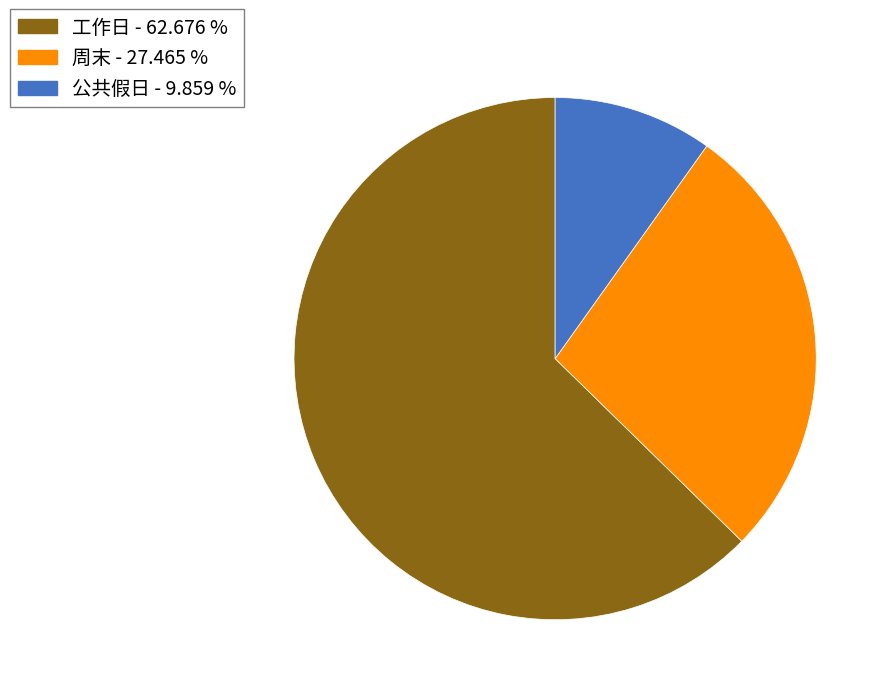

Which category has the smallest portion of the pie?

公共假日